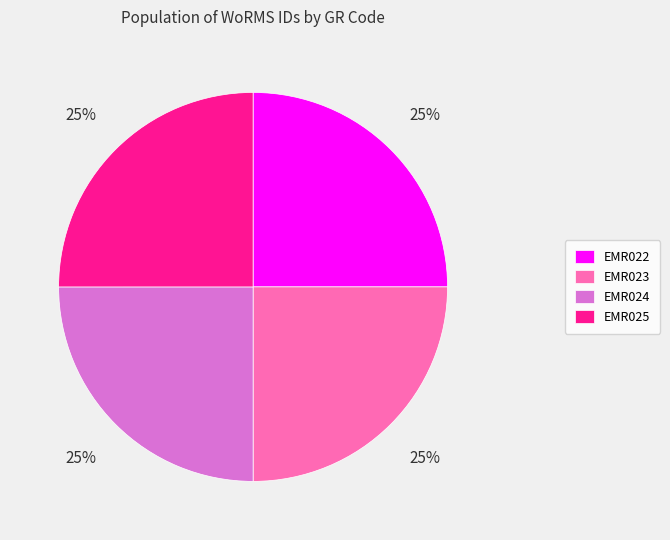

Does any single category account for the majority?

No